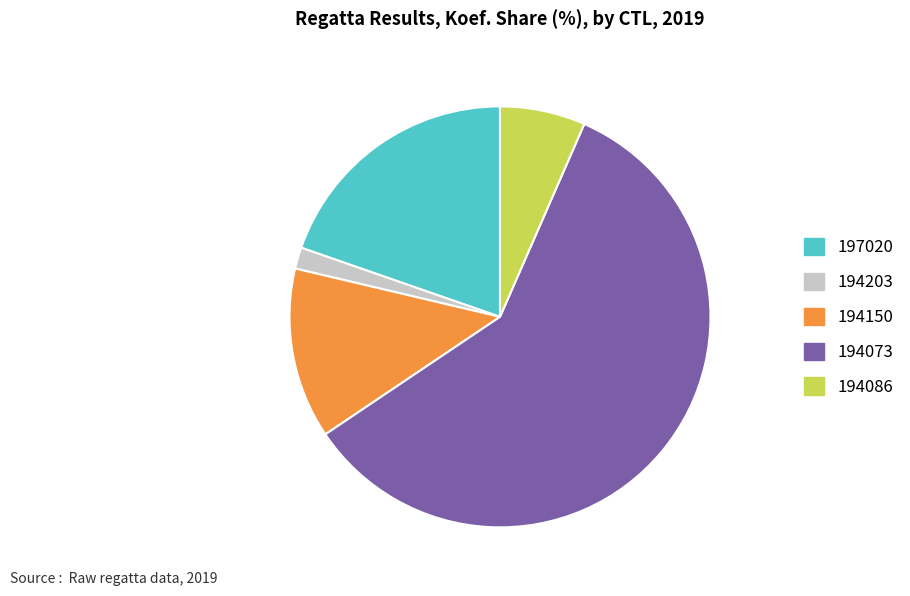

Do 194086 and 194073 together represent more than half of the pie?

Yes